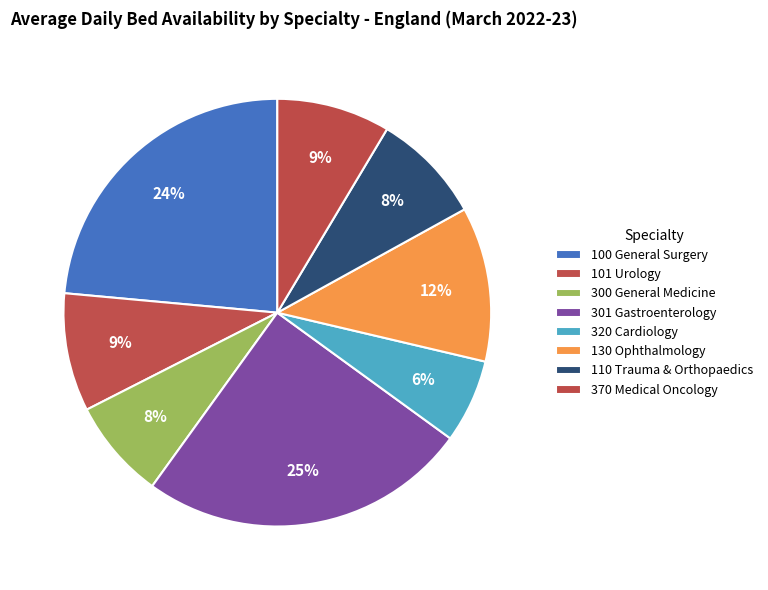

How many slices are in this pie chart?

8